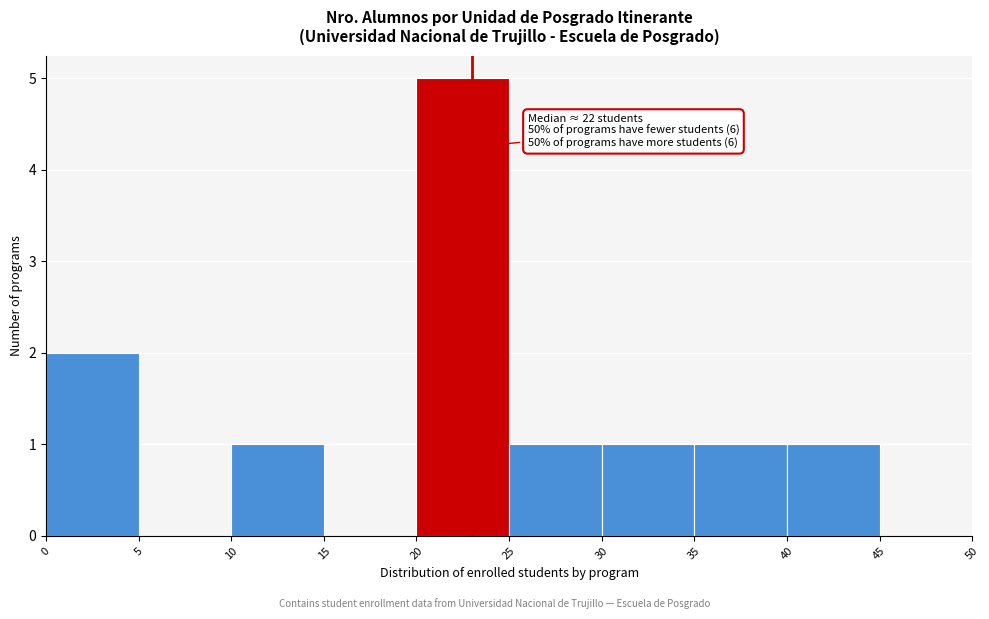

Which range on the x-axis has the tallest bar?

20 to 25